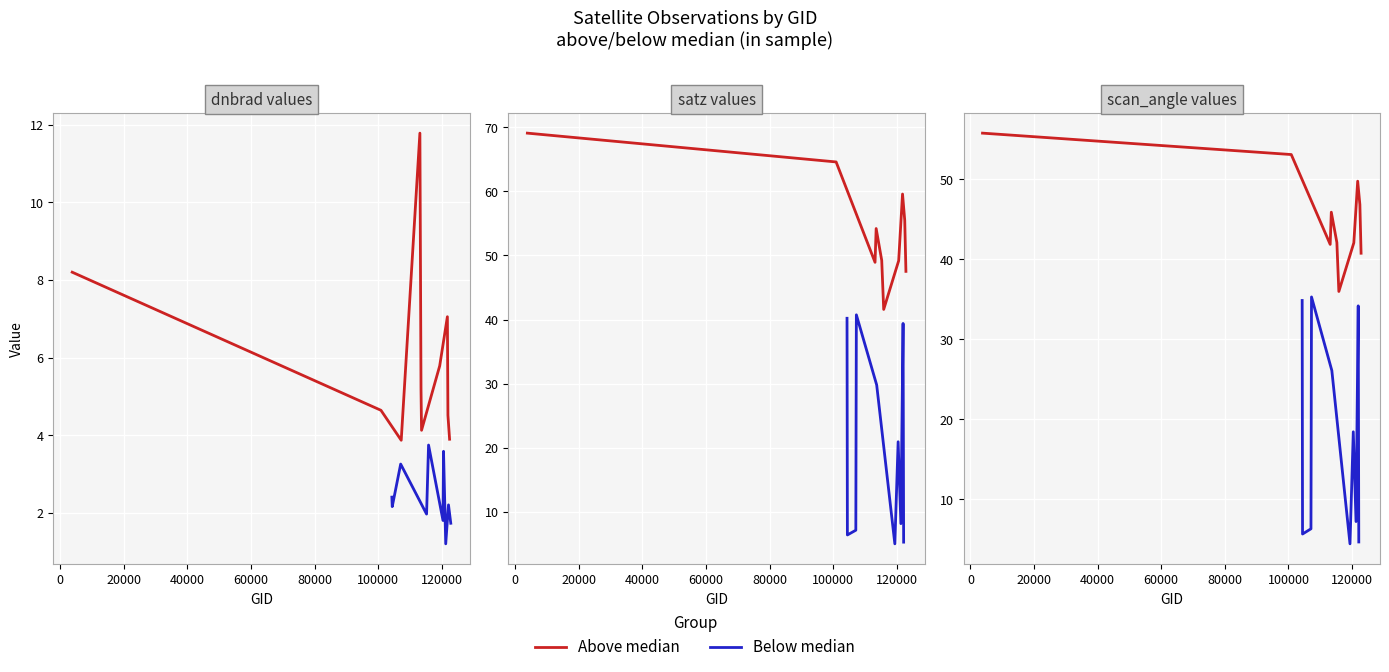

Rank the series by their maximum value, from highest to lowest.

Above median, Below median